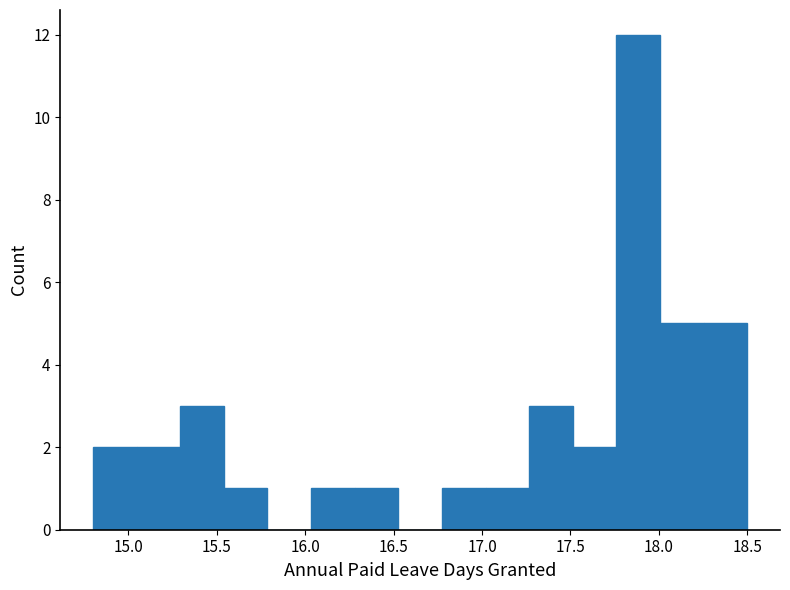

Over which range of the x-axis is the bar tallest?

17.75 to 18.00